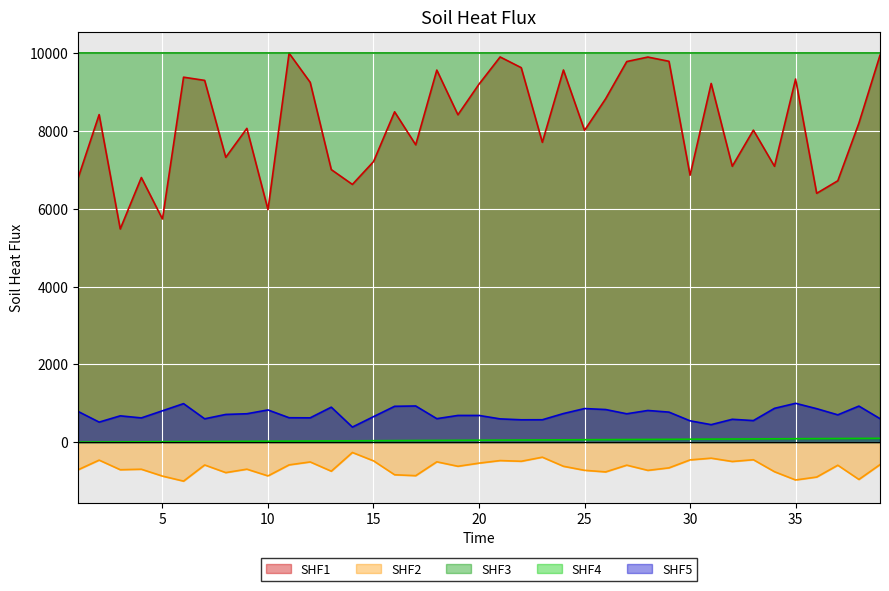

The col_0 series shows 8067.0 at 9. True or false?

True